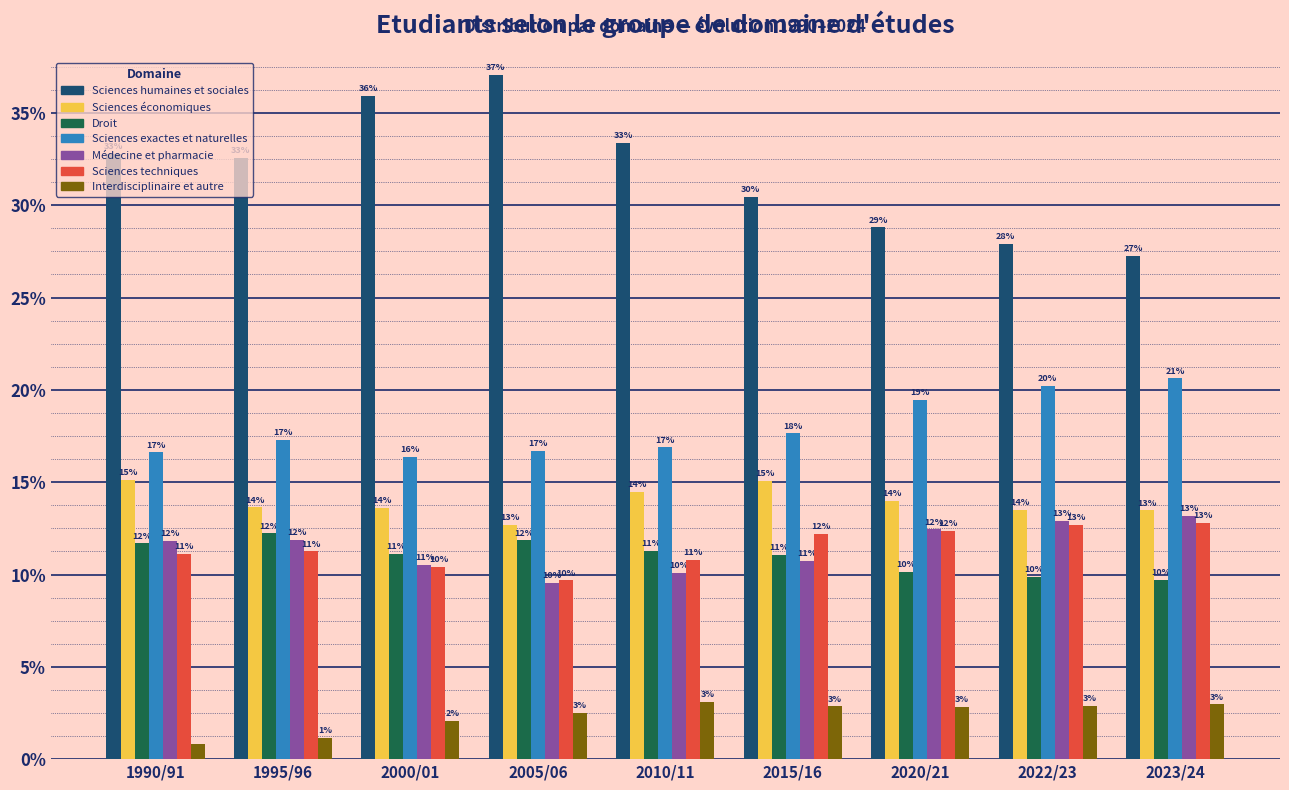

How many groups of bars are there?

9